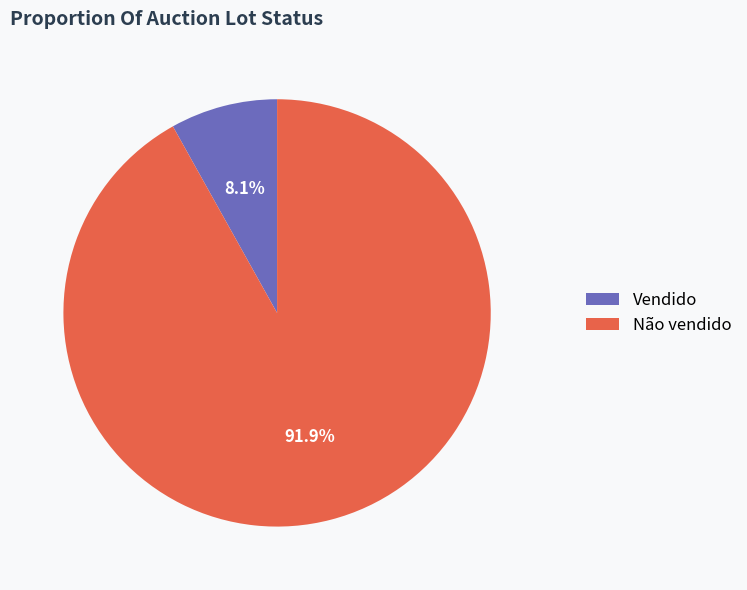

What is the largest slice in the pie chart?

Não vendido